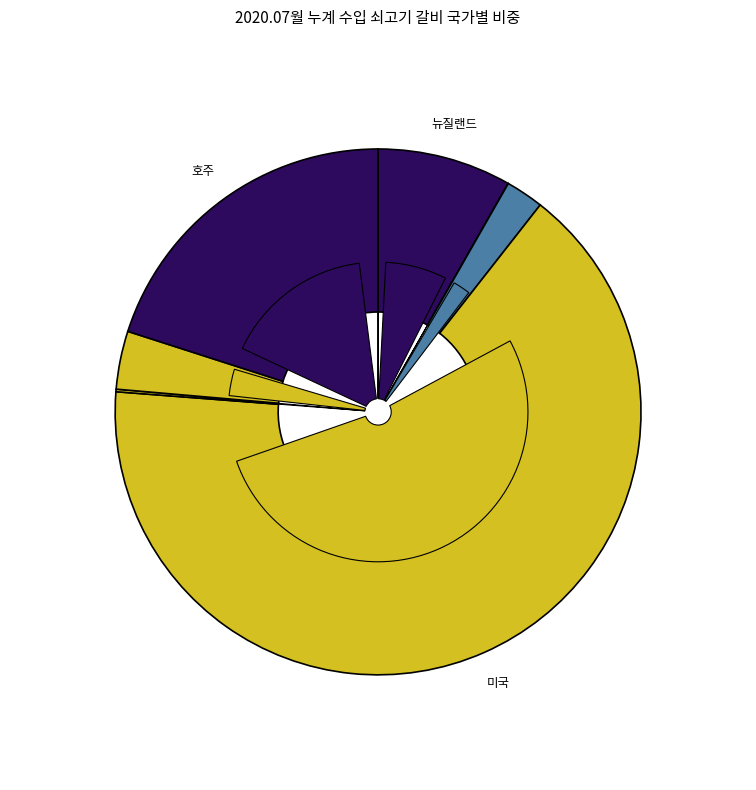

What percentage is the 호주 slice, to the nearest percent?

20%